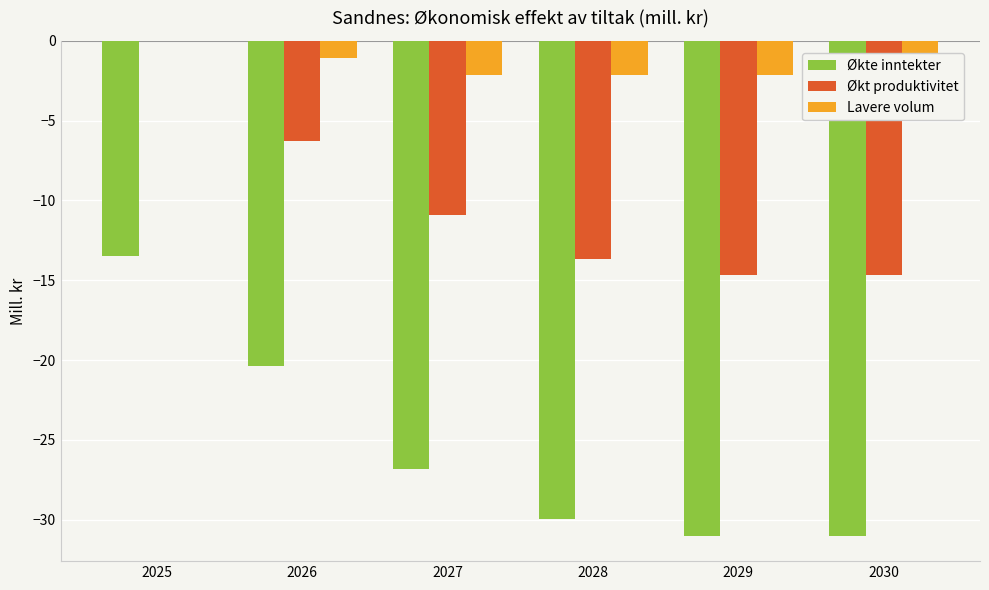

At which label does Økte inntekter first exceed -26?

2025